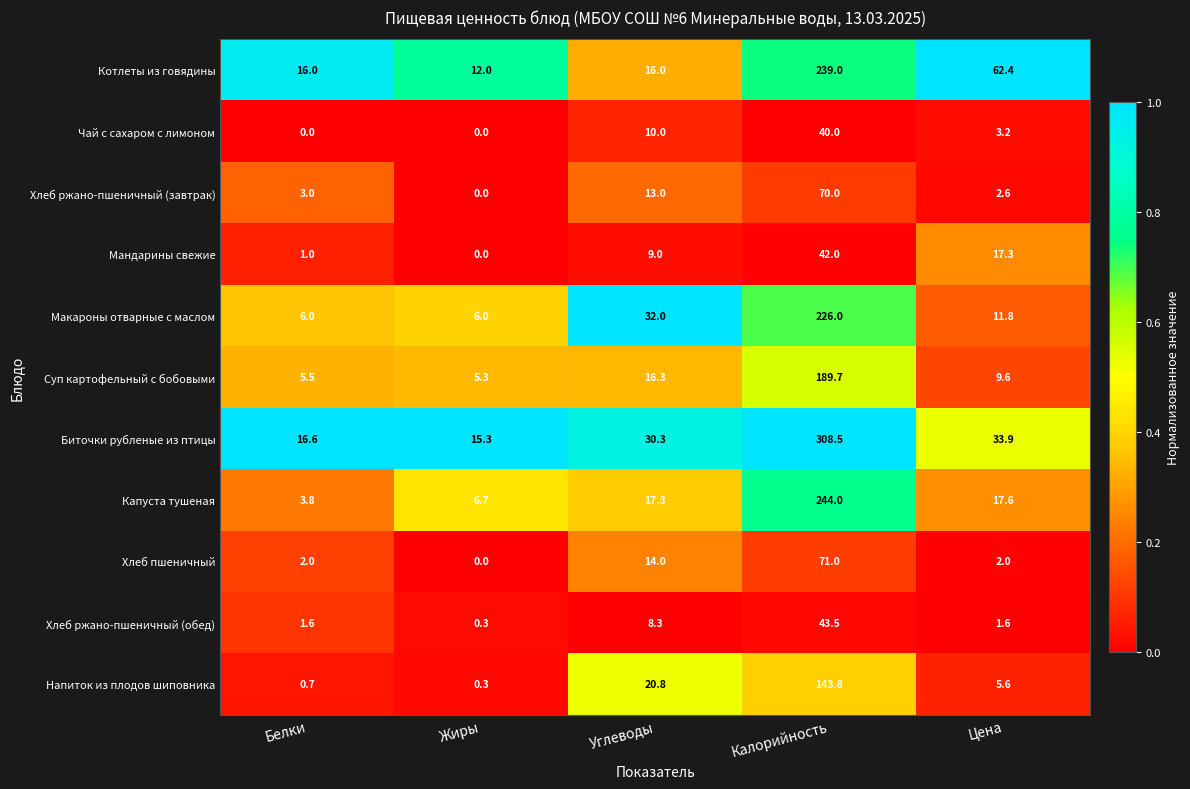

What is the spread (max minus min) of values at Калорийность?

268.5